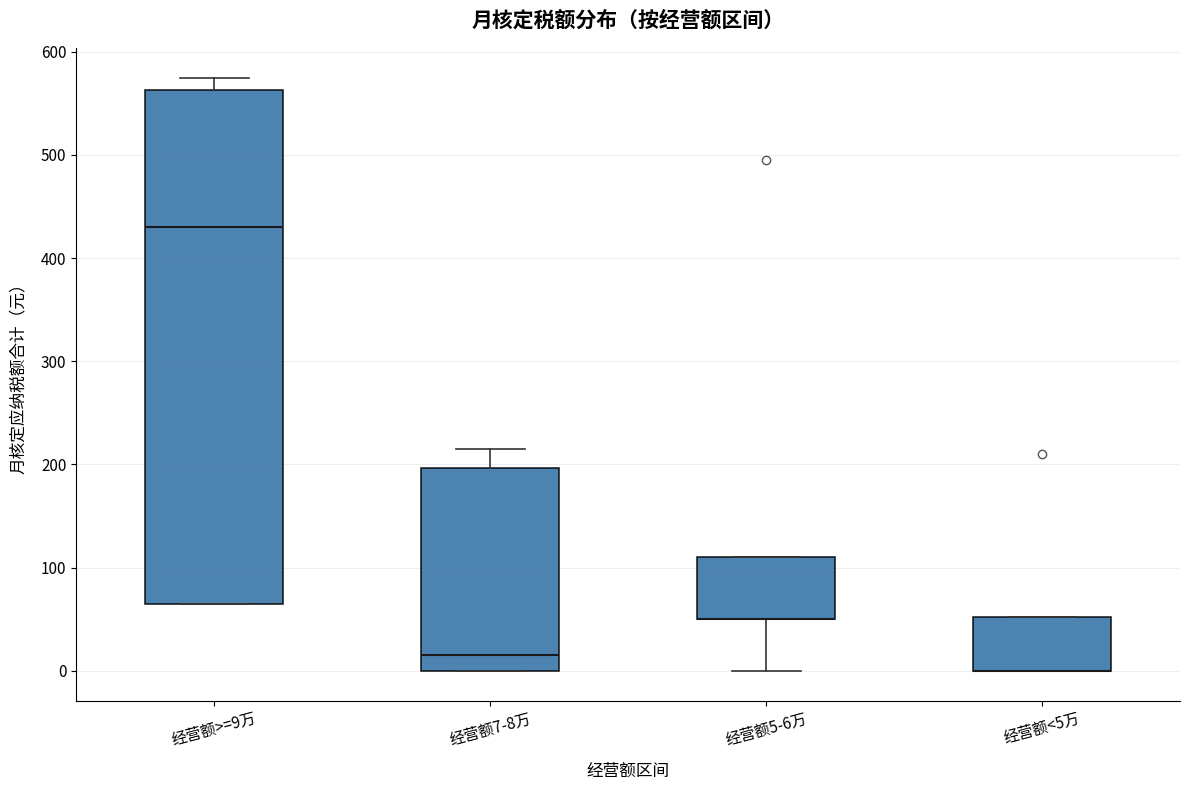

Reading left to right, transcribe this box plot: for each box, give where its median line is, the range the box spans, and where its two whiskers end, as read against the y-axis. The values are not printed on the chart, so give them approximately, as read against the axis.

经营额>=9万: median 430, box 70 to 560, whiskers 70 to 580
经营额7-8万: median 20, box 0 to 200, whiskers 0 to 220
经营额5-6万: median 50 (drawn on the box's lower edge), box 50 to 110, whiskers 0 to 110
经营额<5万: median 0 (drawn on the box's lower edge), box 0 to 50, whiskers 0 to 50